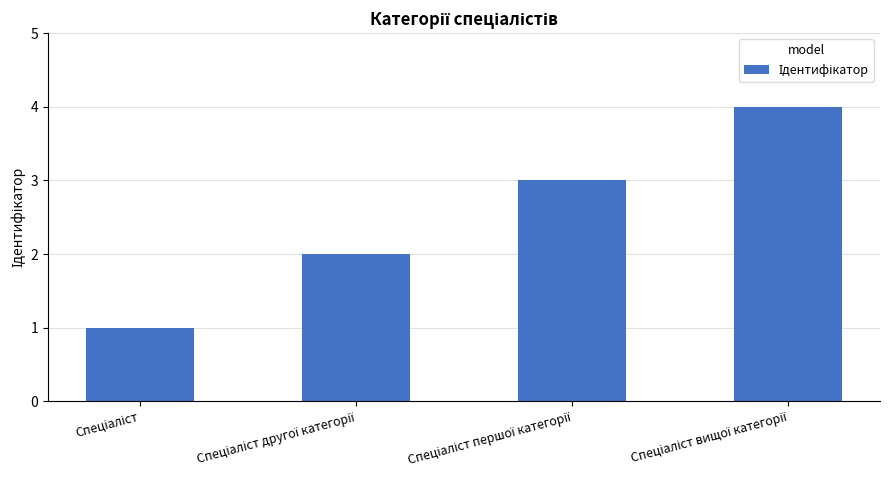

What is the sum of all values?

10